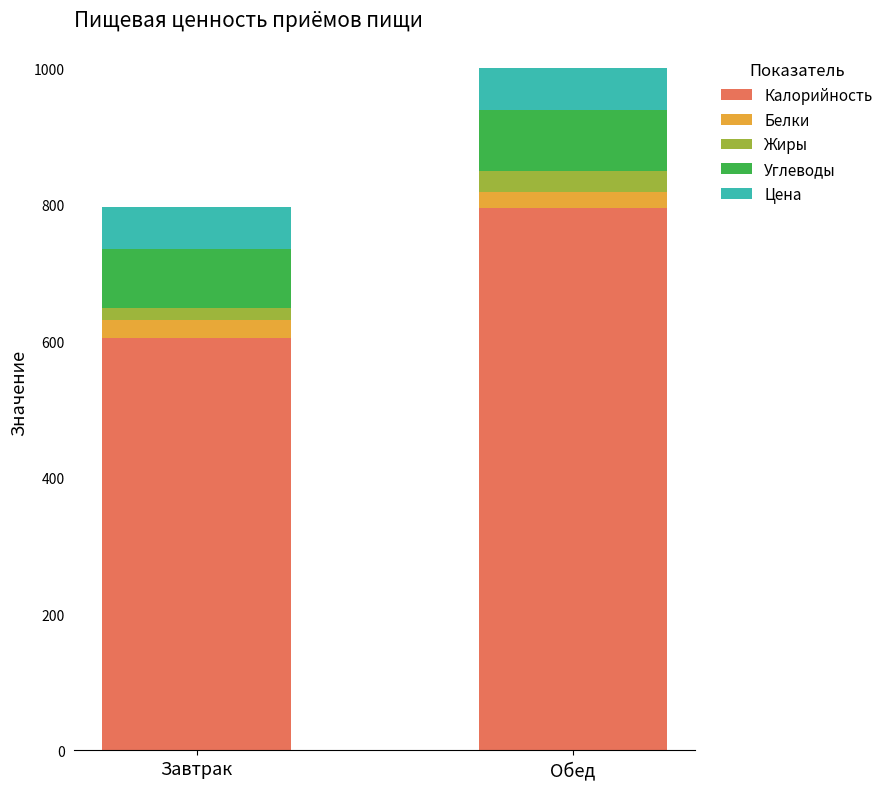

What is the total value across all series at Обед?

1000.3